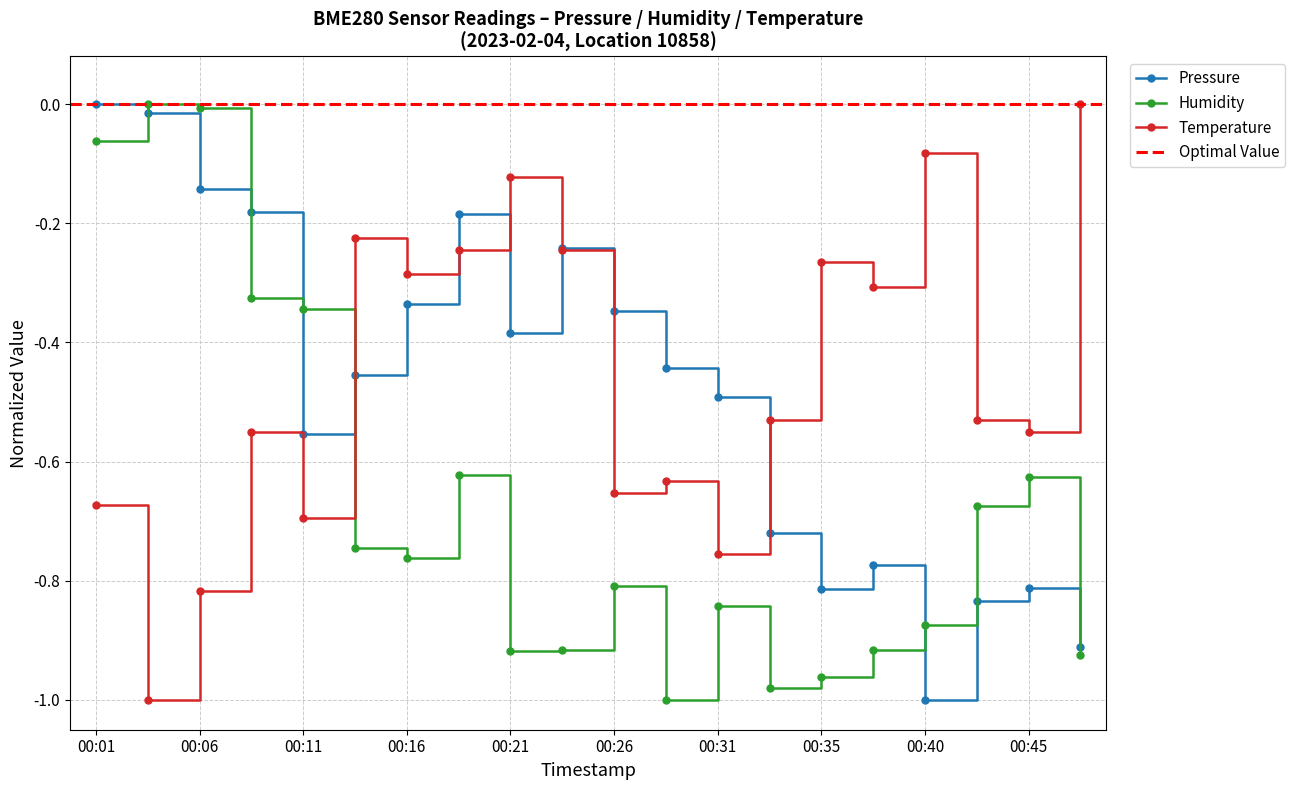

What is the lowest value of the humidity series?

-1.0